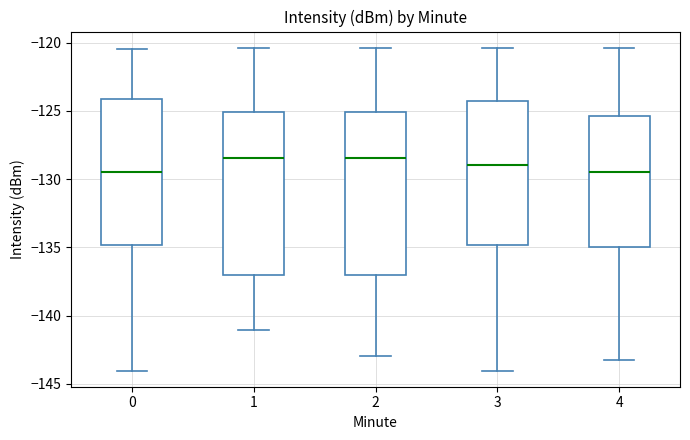

Where does the median line of the box at x = 4 sit on the y-axis? The values are not printed on the chart, so give them approximately, as read against the axis.

-129.5